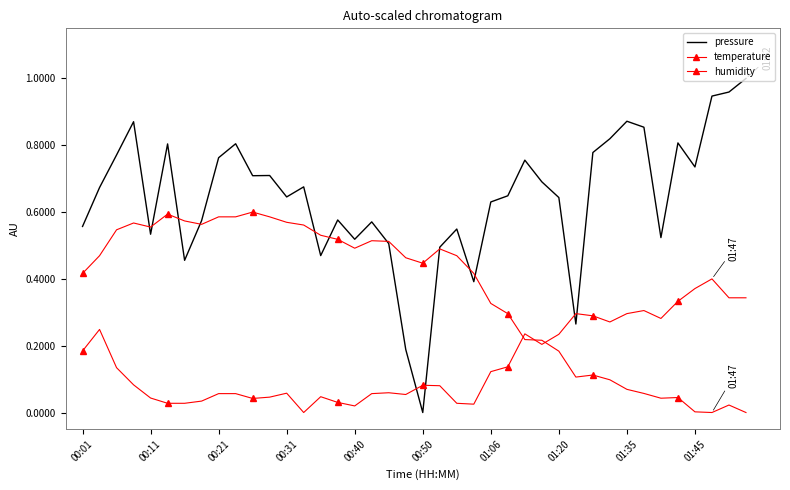

Does the chart have visible grid lines?

No